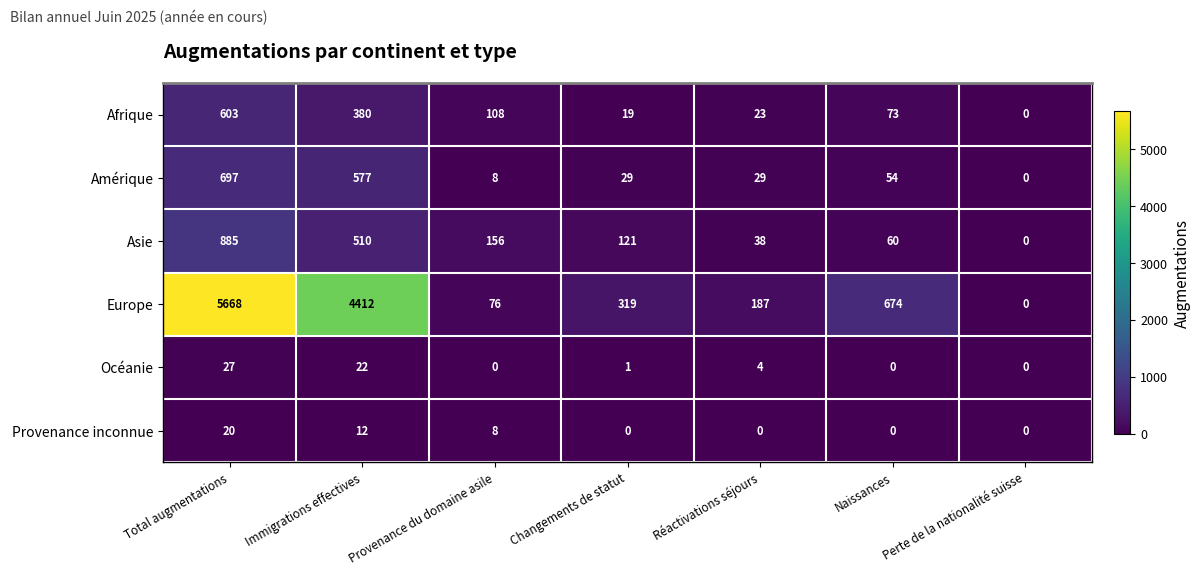

Which series has the largest total across all categories?

Europe